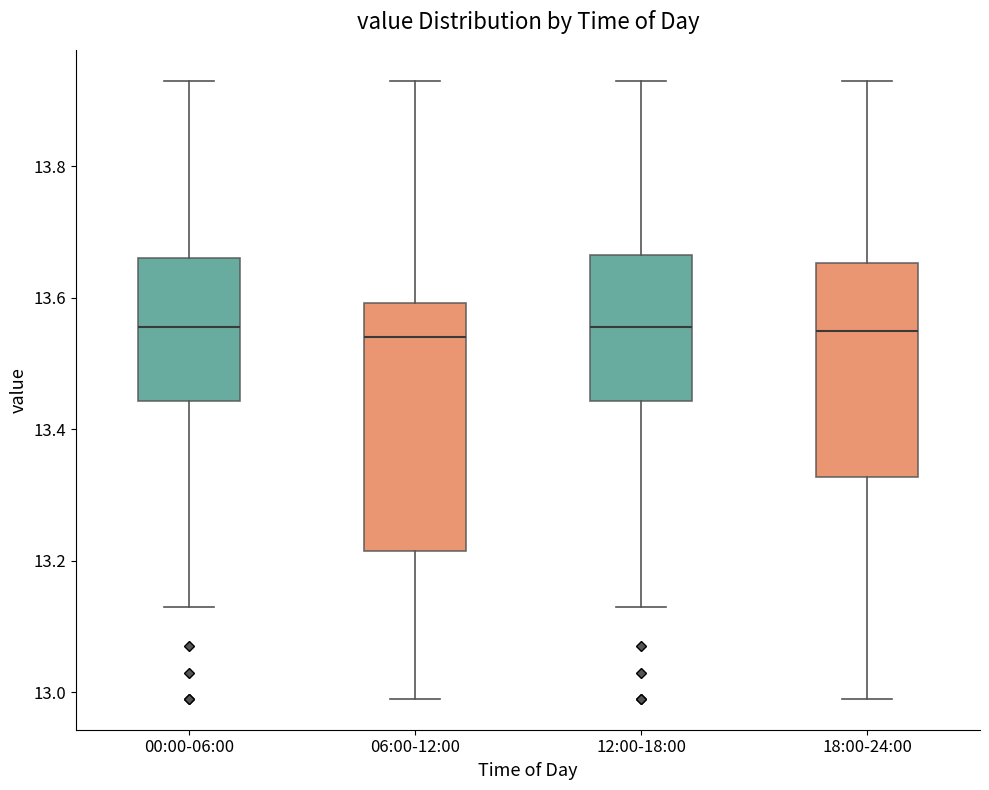

Reading left to right, read every box against the y-axis: the position of its median line, the range the box covers, and the ends of its whiskers. The values are not printed on the chart, so give them approximately, as read against the axis.

00:00-06:00: median 13.56, box 13.44 to 13.66, whiskers 13.14 to 13.94
06:00-12:00: median 13.54, box 13.22 to 13.60, whiskers 13.00 to 13.94
12:00-18:00: median 13.56, box 13.44 to 13.66, whiskers 13.14 to 13.94
18:00-24:00: median 13.56, box 13.32 to 13.66, whiskers 13.00 to 13.94